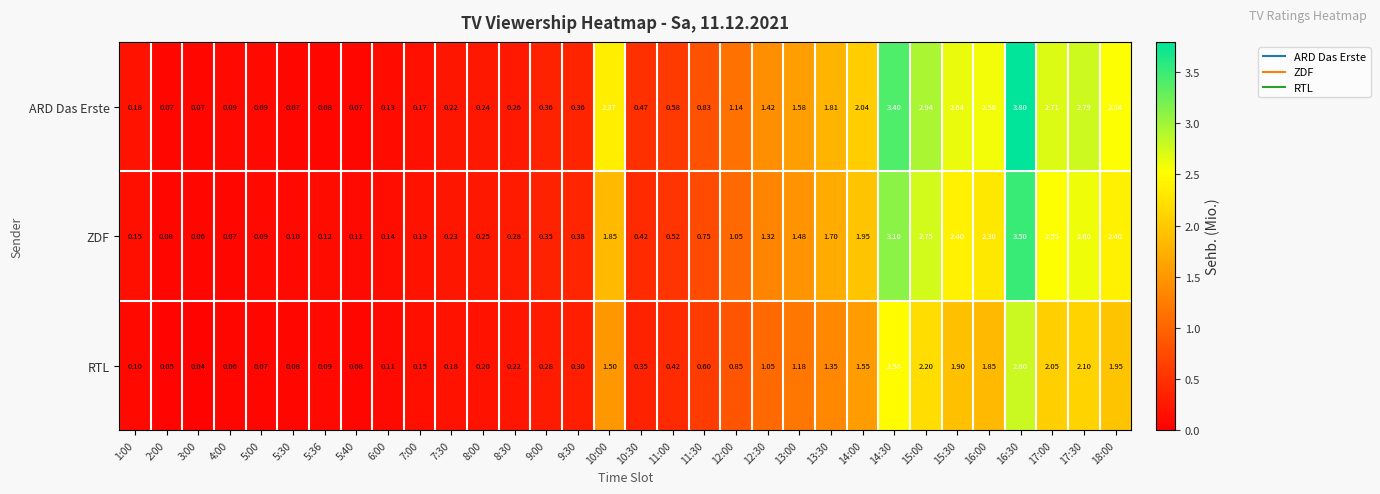

Is the value of RTL at 18:00 greater than the value of ZDF at 9:30?

Yes